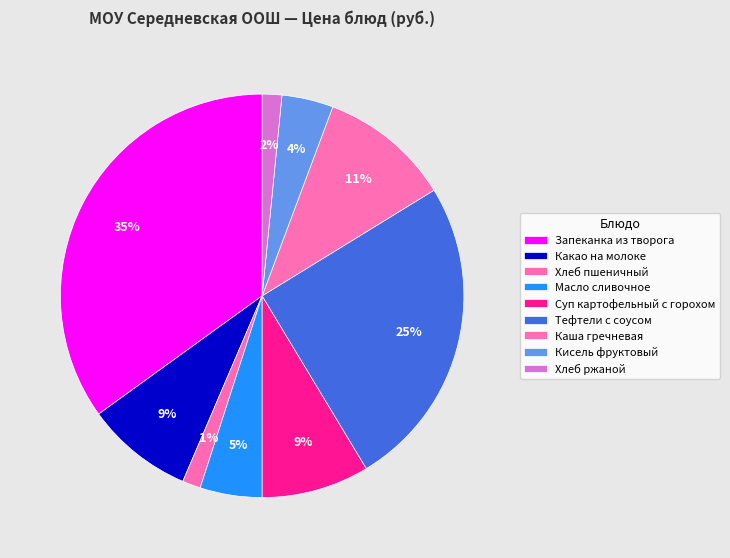

Approximately how many times larger is the value at Запеканка из творога compared to Какао на молоке?

4.1